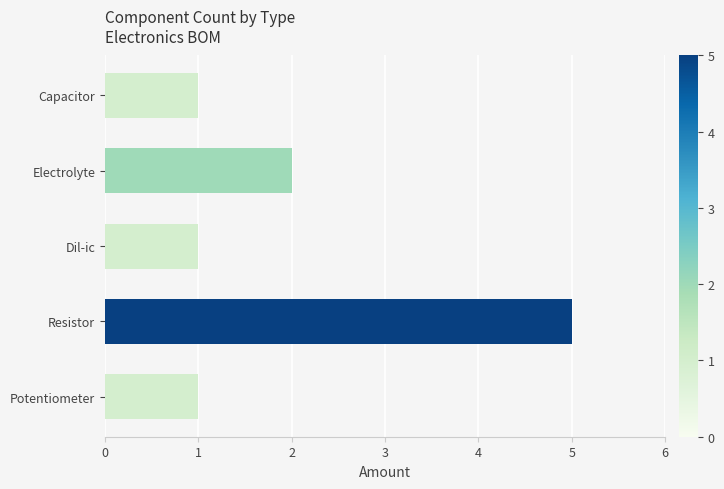

What is the average value?

2